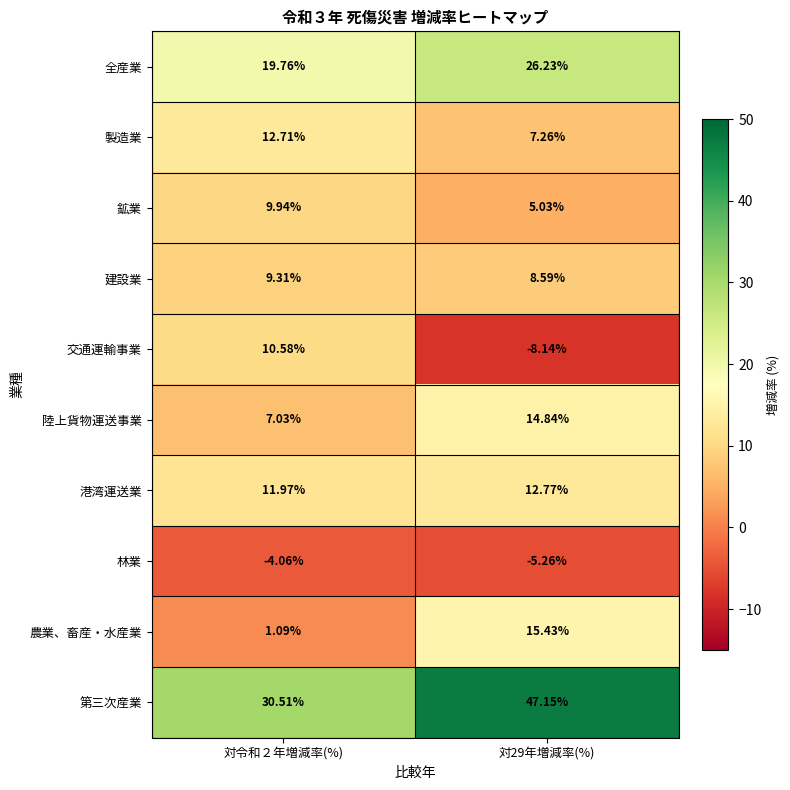

Which series has the widest spread of values?

交通運輸事業